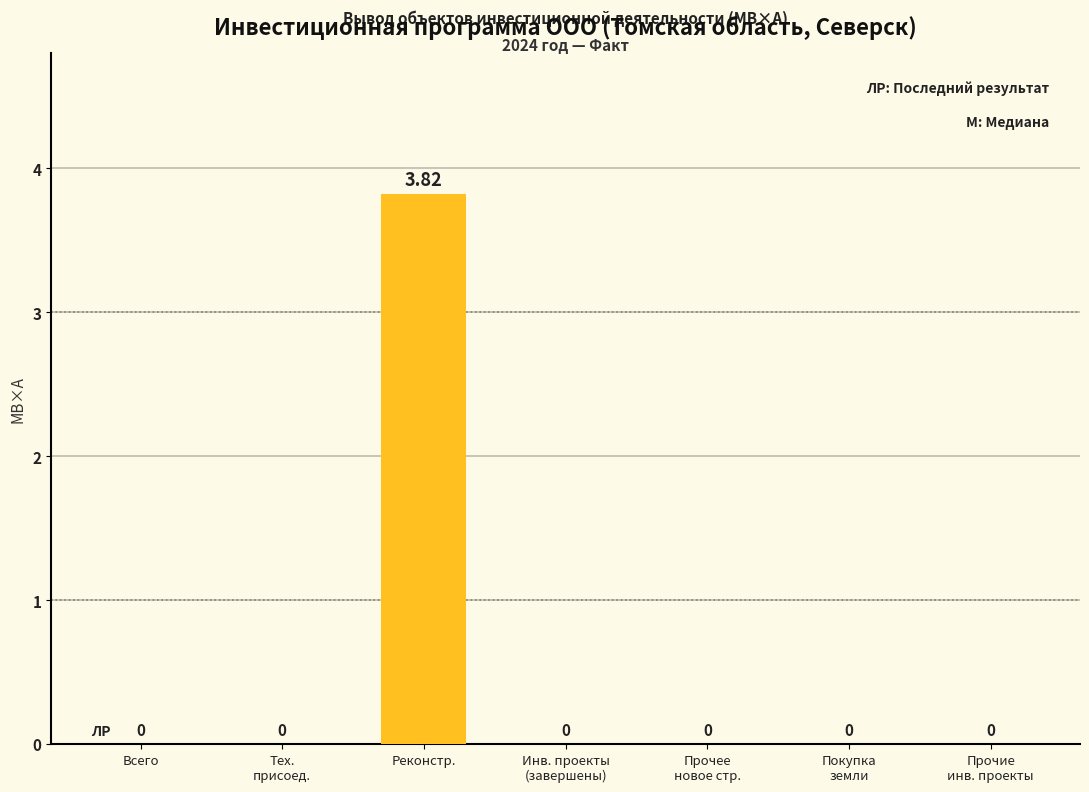

What position from the right is Прочее
новое стр.?

3